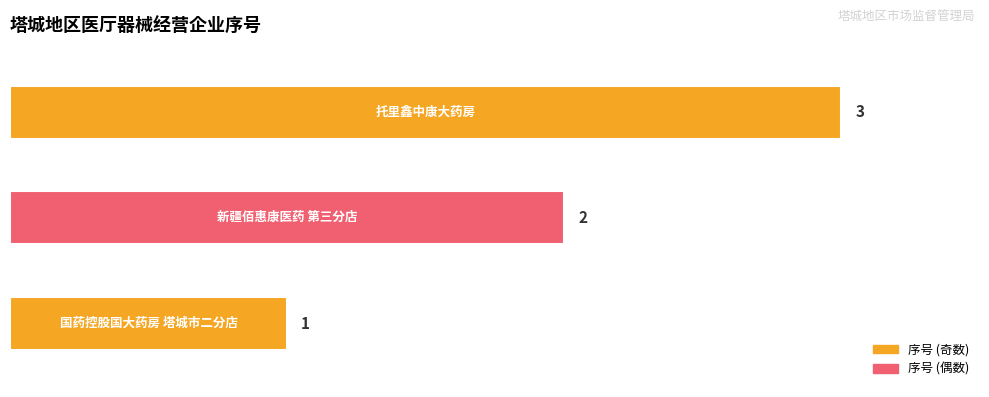

What is the difference between the values at 新疆佰惠康医药有限责任公司第三分店 and 托里鑫中康大药房?

1